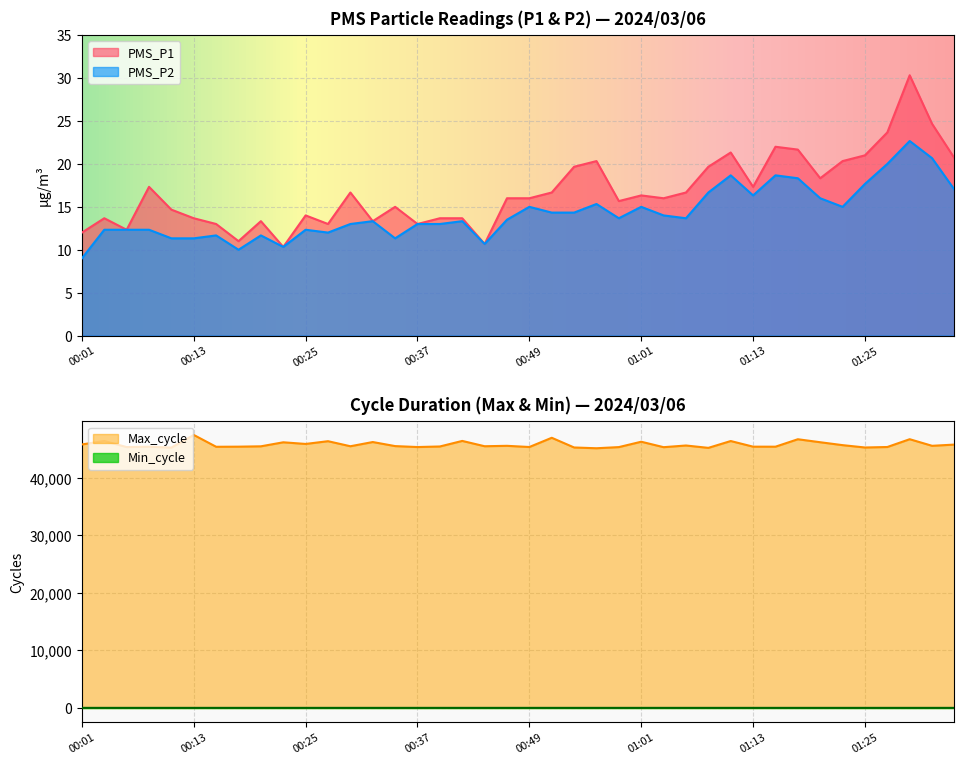

What is the difference between the second highest and minimum values in the Max_cycle series?

1821